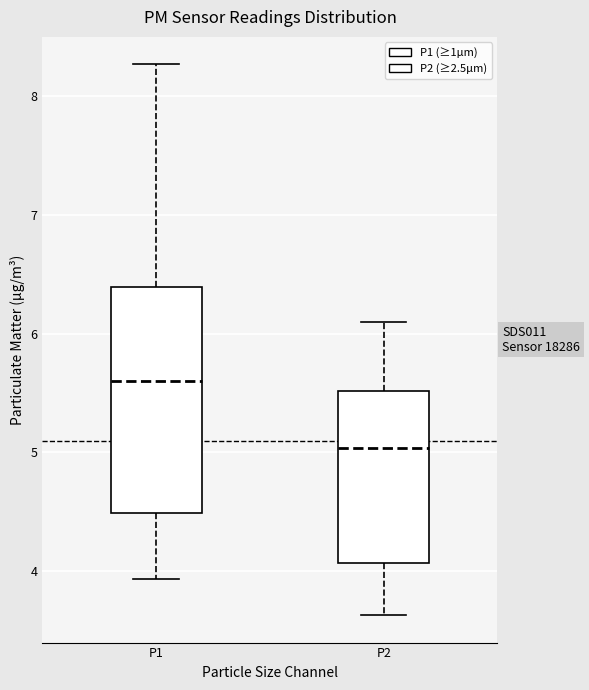

Reading left to right, transcribe this box plot: for each box, give where its median line is, the range the box spans, and where its two whiskers end, as read against the y-axis. The values are not printed on the chart, so give them approximately, as read against the axis.

P1: median 5.6, box 4.5 to 6.4, whiskers 3.9 to 8.3
P2: median 5.0, box 4.1 to 5.5, whiskers 3.6 to 6.1